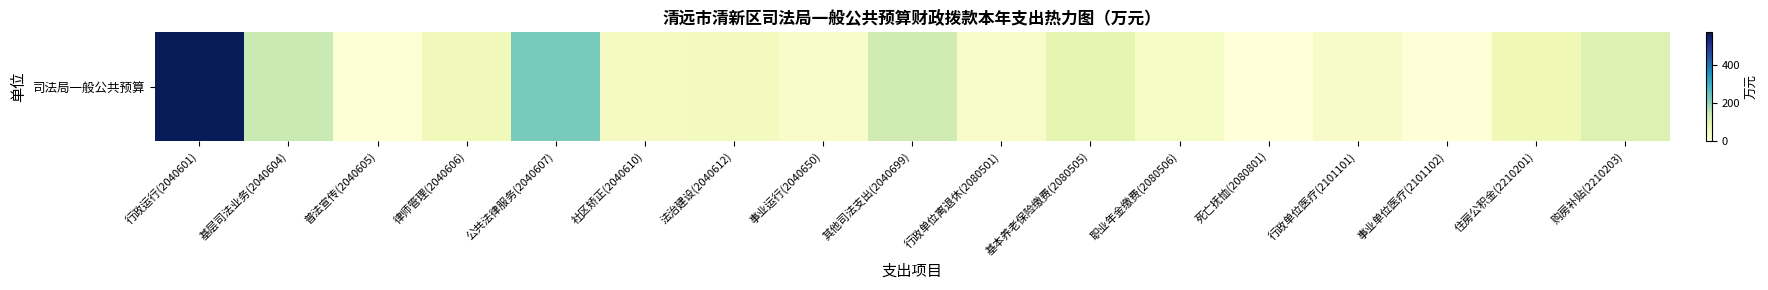

Is it true that the value at 职业年金缴费(2080506) is 21.7?

False